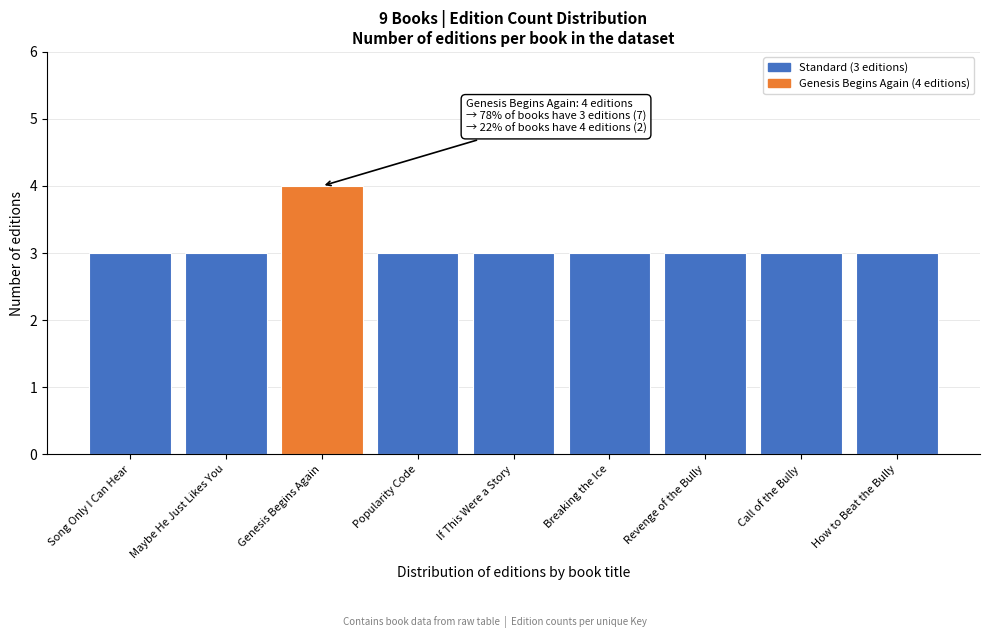

Reading right to left, transcribe all the data shown in this chart.

How to Beat the Bully=3	Call of the Bully=3	Revenge of the Bully=3	Breaking the Ice=3	If This Were a Story=3	Popularity Code=3	Genesis Begins Again=4	Maybe He Just Likes You=3	Song Only I Can Hear=3